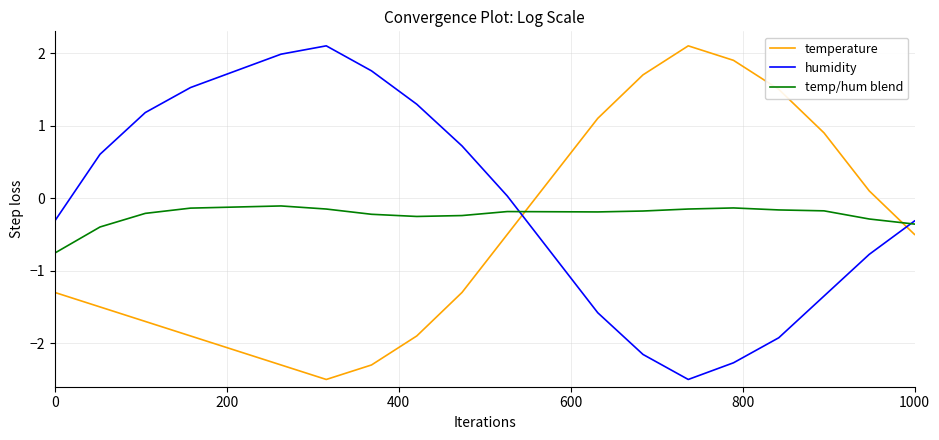

How many times do temperature and humidity cross each other?

2